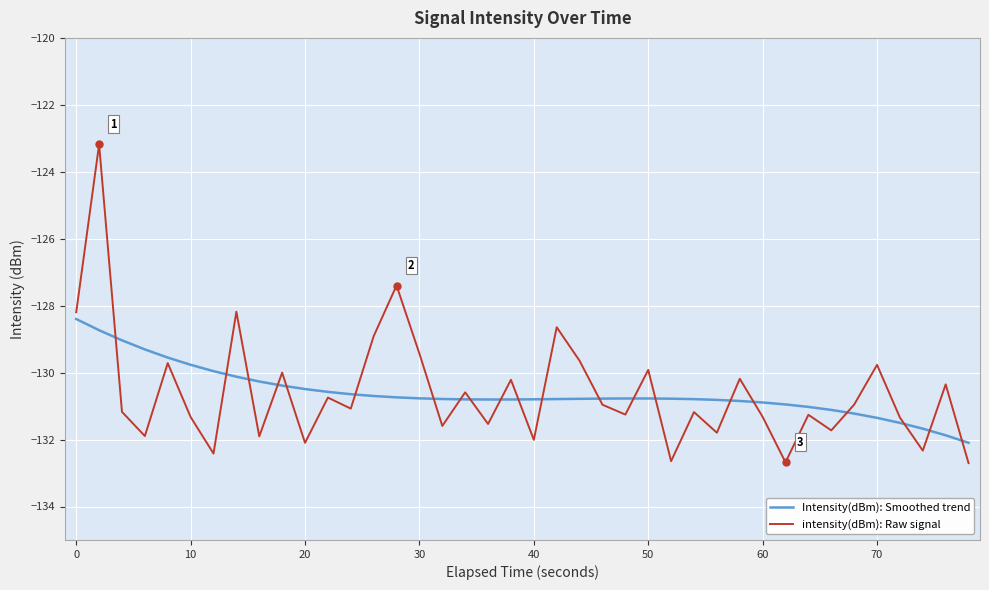

Which series has the widest spread of values?

intensity(dBm): Raw signal